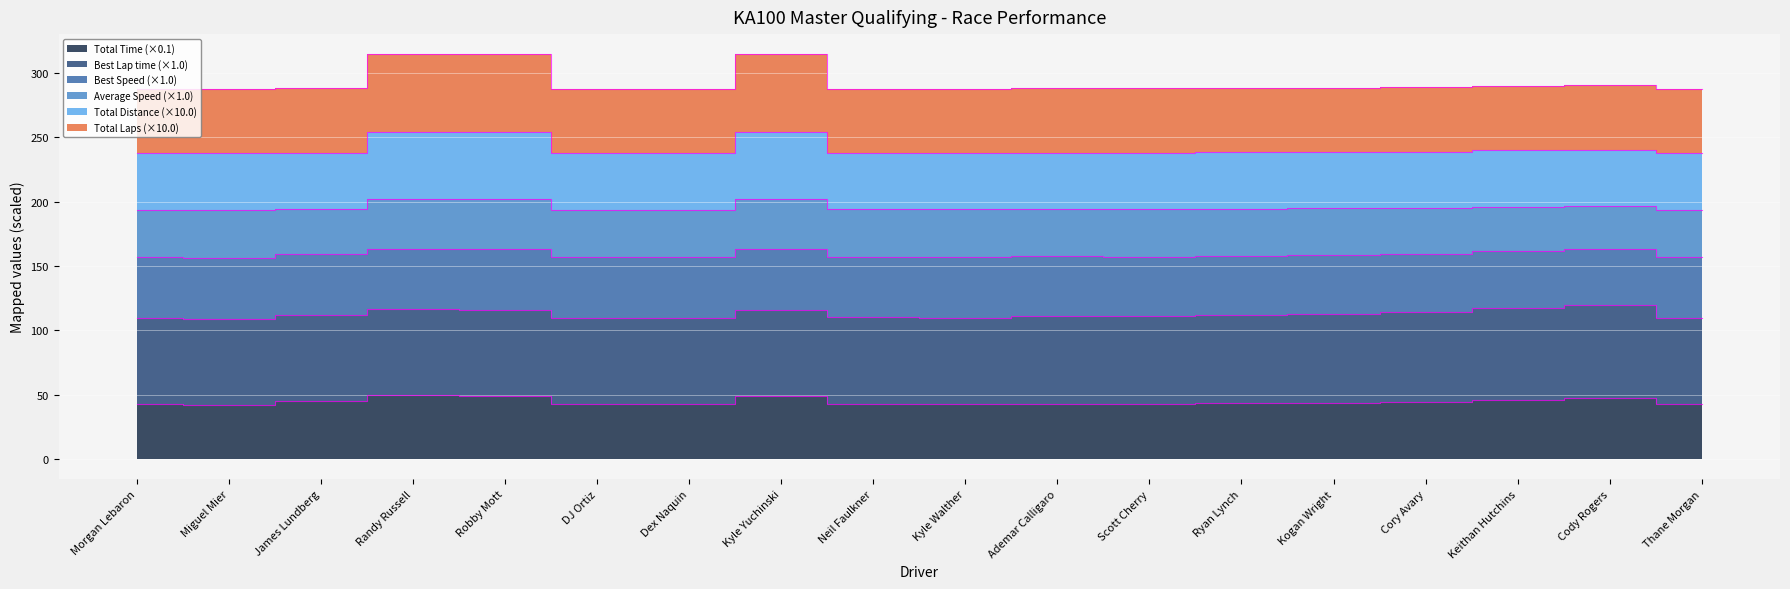

List the labels in order of Total Laps value, largest first.

Randy Russell, Kyle Yuchinski, Robby Mott, Cody Rogers, Keithan Hutchins, Cory Avary, Kogan Wright, Ryan Lynch, James Lundberg, Ademar Calligaro, Scott Cherry, Neil Faulkner, Kyle Walther, DJ Ortiz, Dex Naquin, Morgan Lebaron, Thane Morgan, Miguel Mier